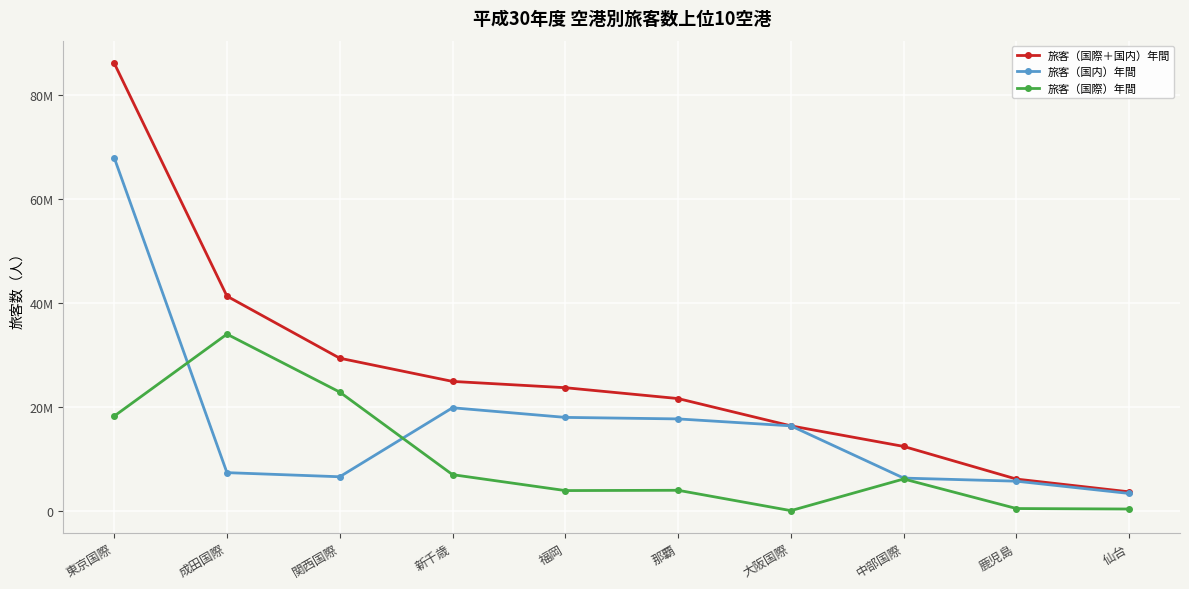

What position from the right is 大阪国際?

4